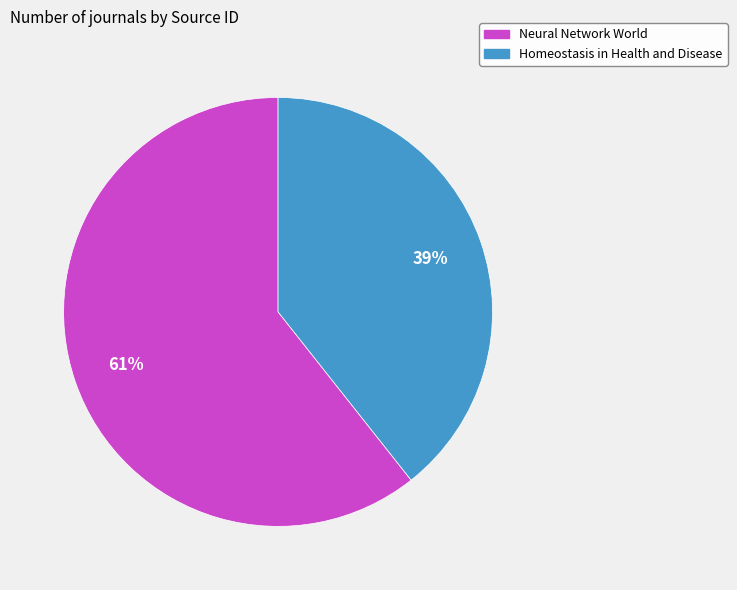

True or false: Neural Network World accounts for 67% of the total.

False